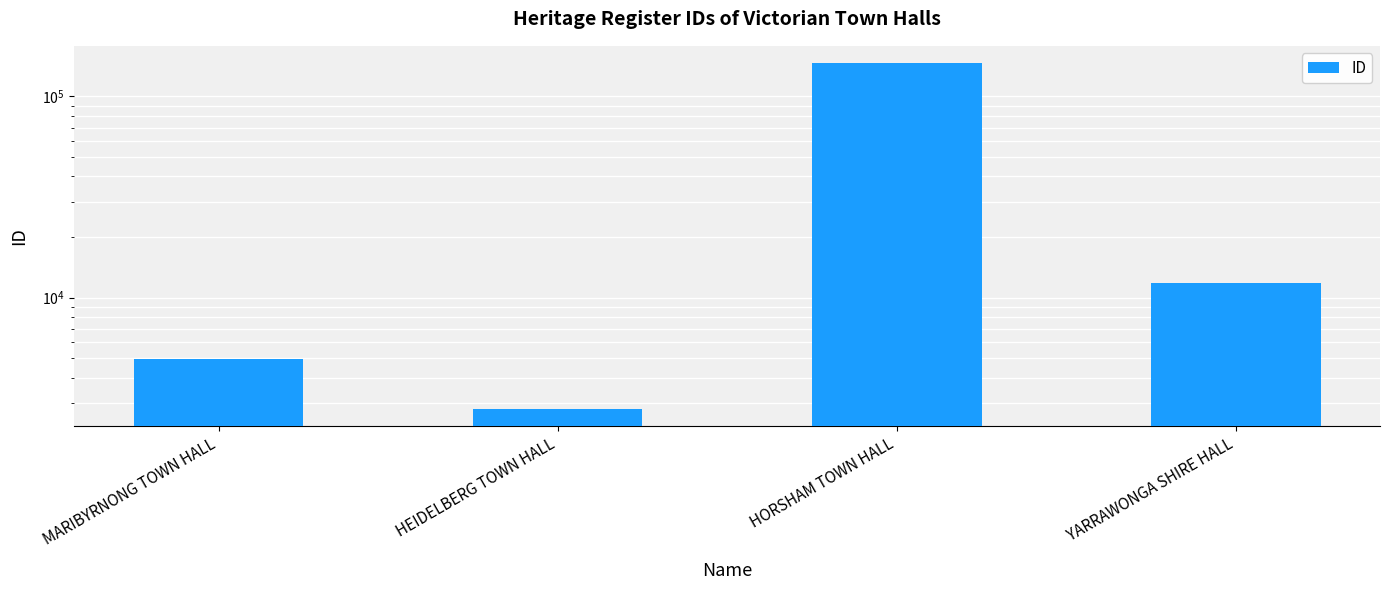

At which label does the data first exceed 11802?

HORSHAM TOWN HALL